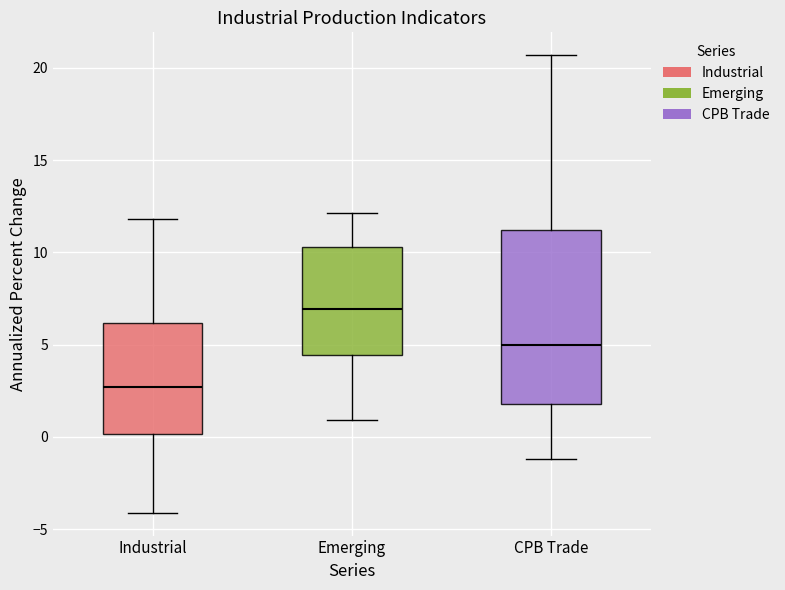

Where is the upper edge of the box for CPB Trade on the y-axis? The values are not printed on the chart, so give them approximately, as read against the axis.

11.0